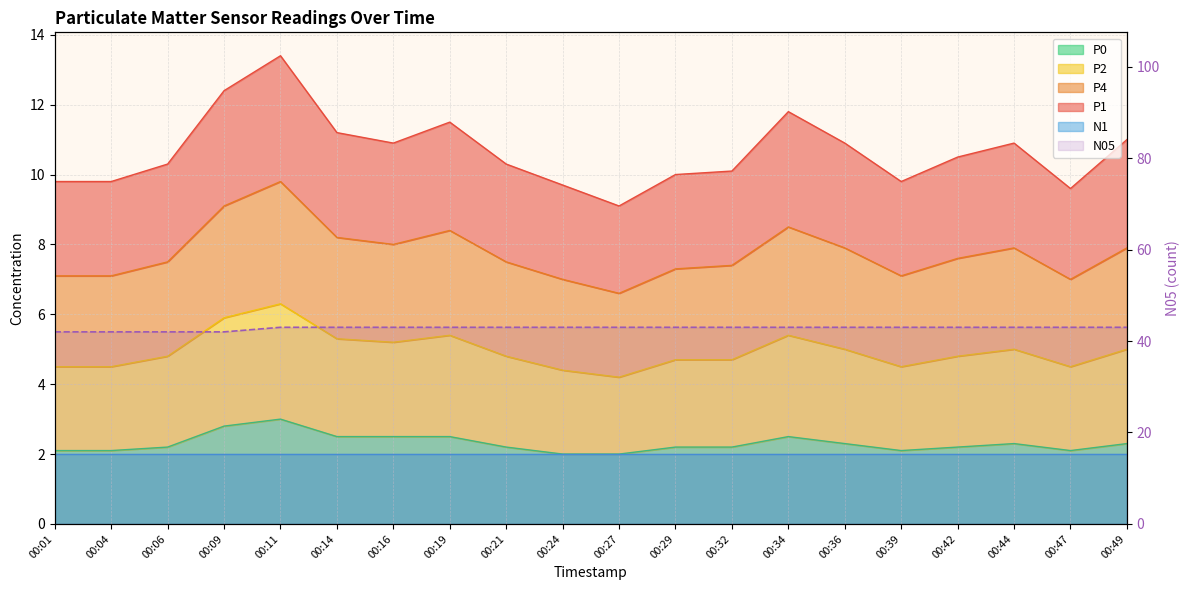

What value does the P0 series have at 00:11?

3.0